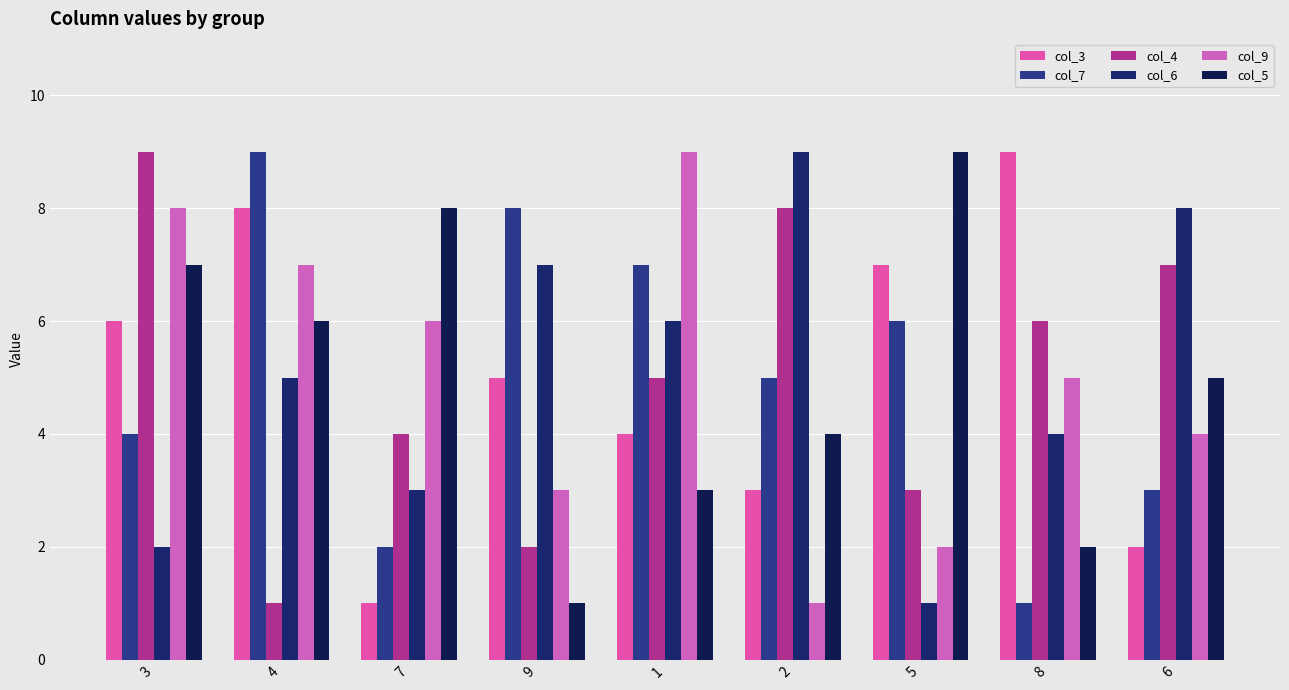

At which category does the chart reach its minimum across all series?

7